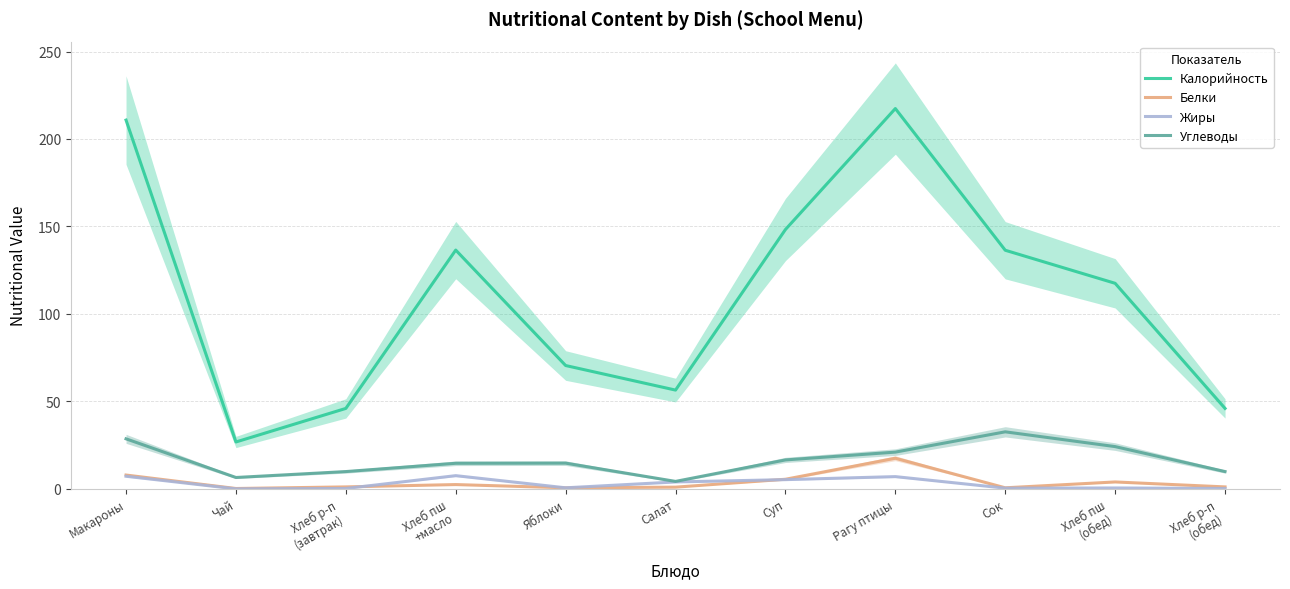

Which series has the largest total across all categories?

Калорийность